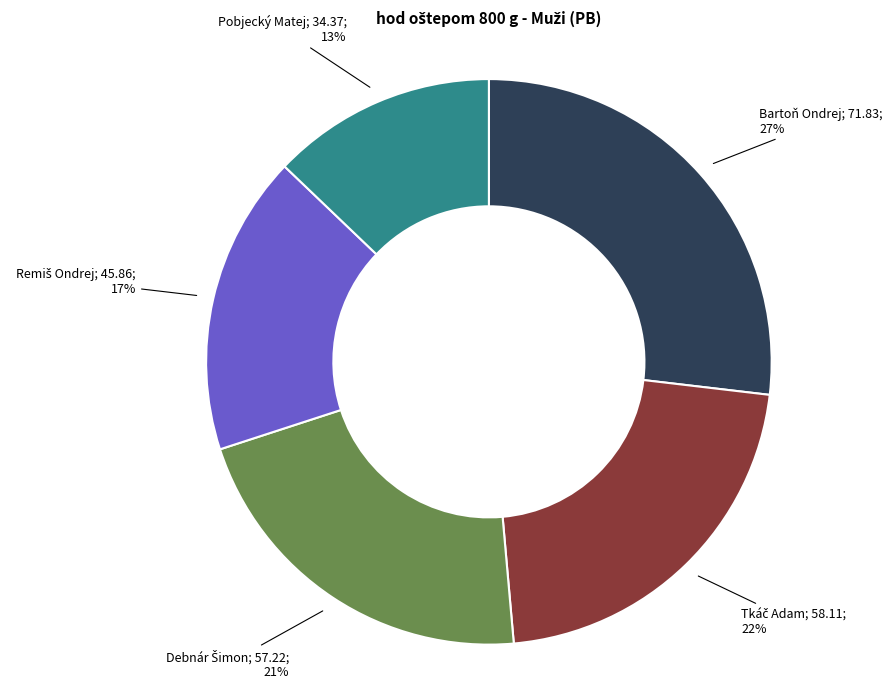

To the nearest percent, what is the average slice percentage?

20%